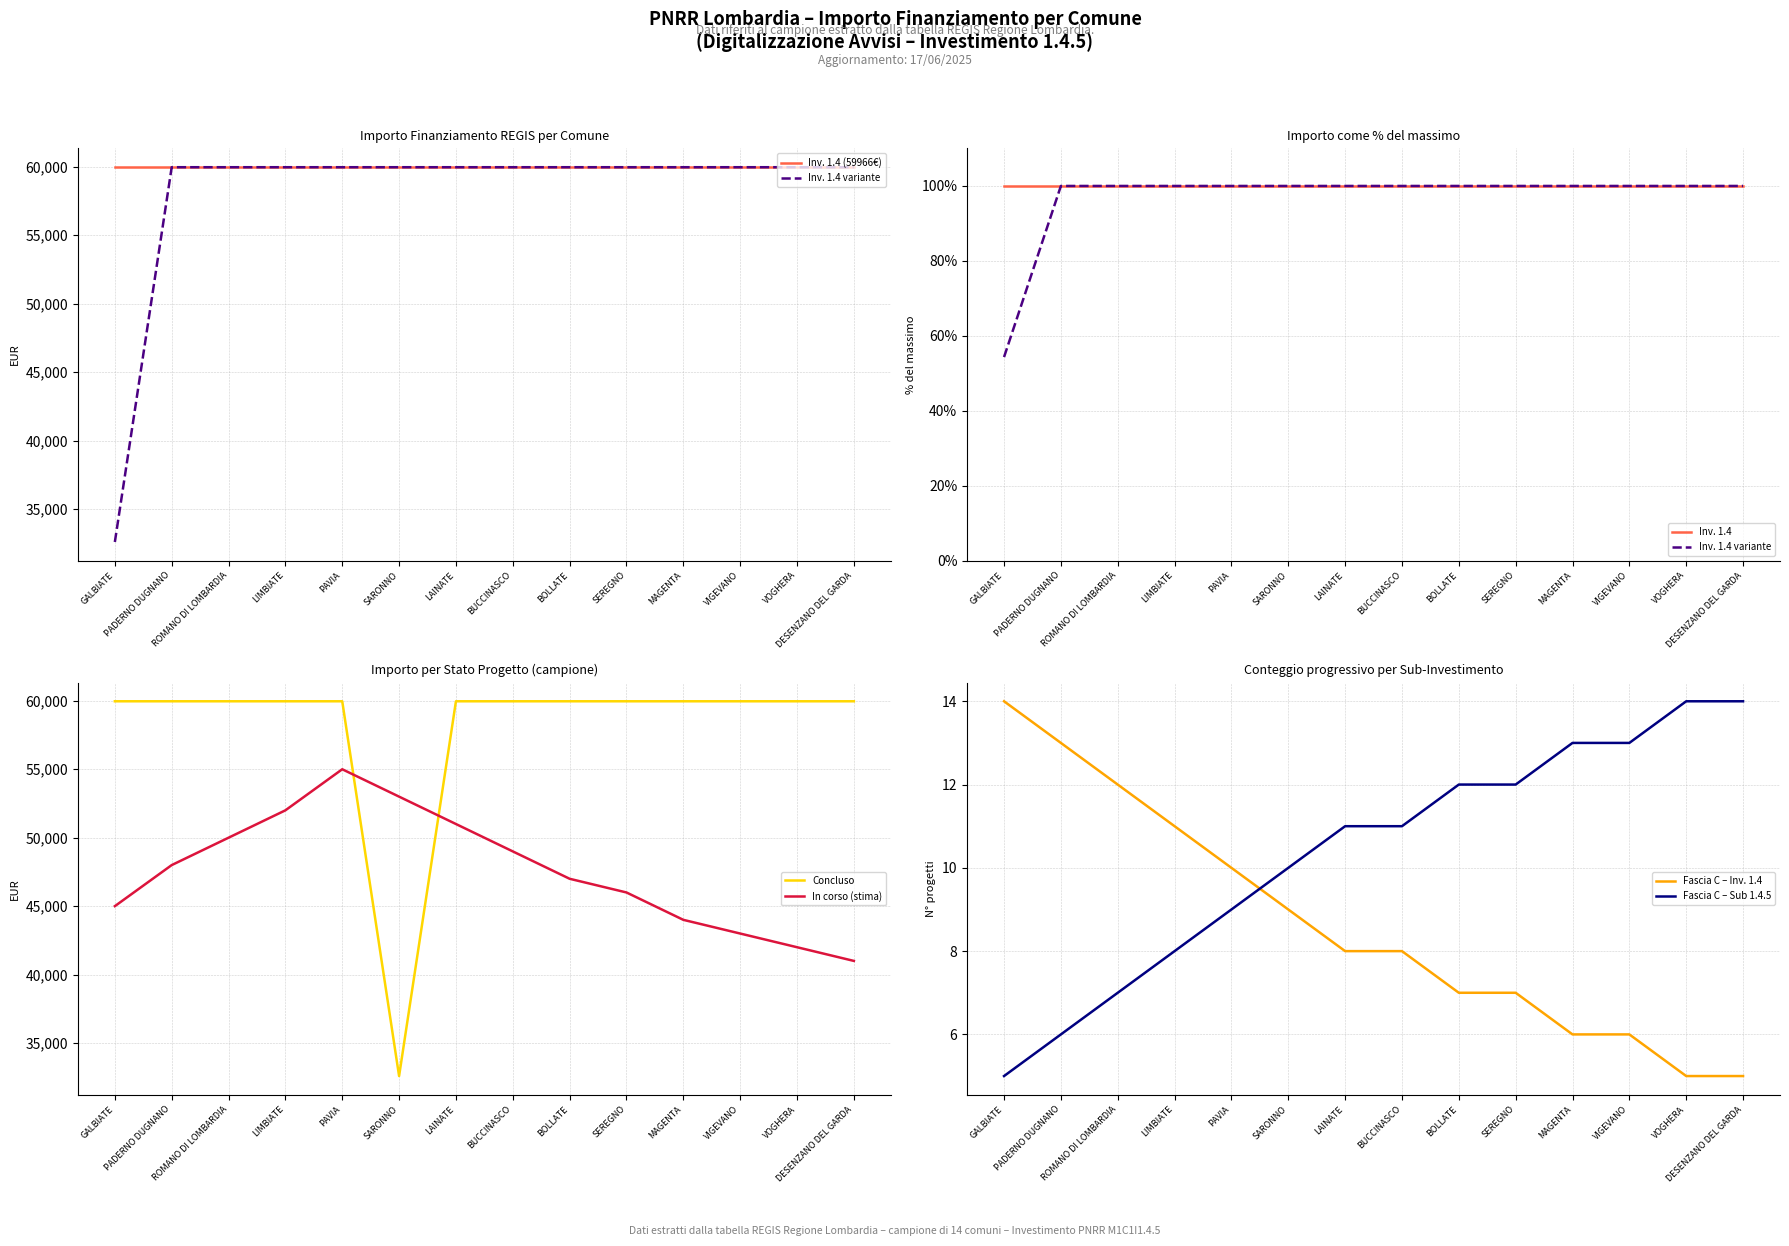

What is the minimum value shown in the chart?

54.3